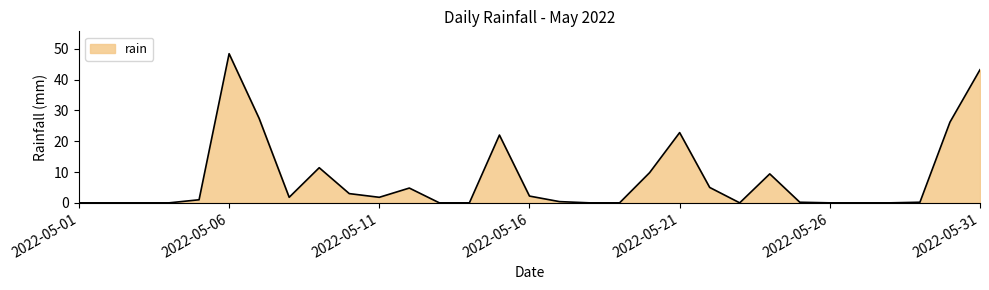

What is the maximum value shown in the chart?

48.4